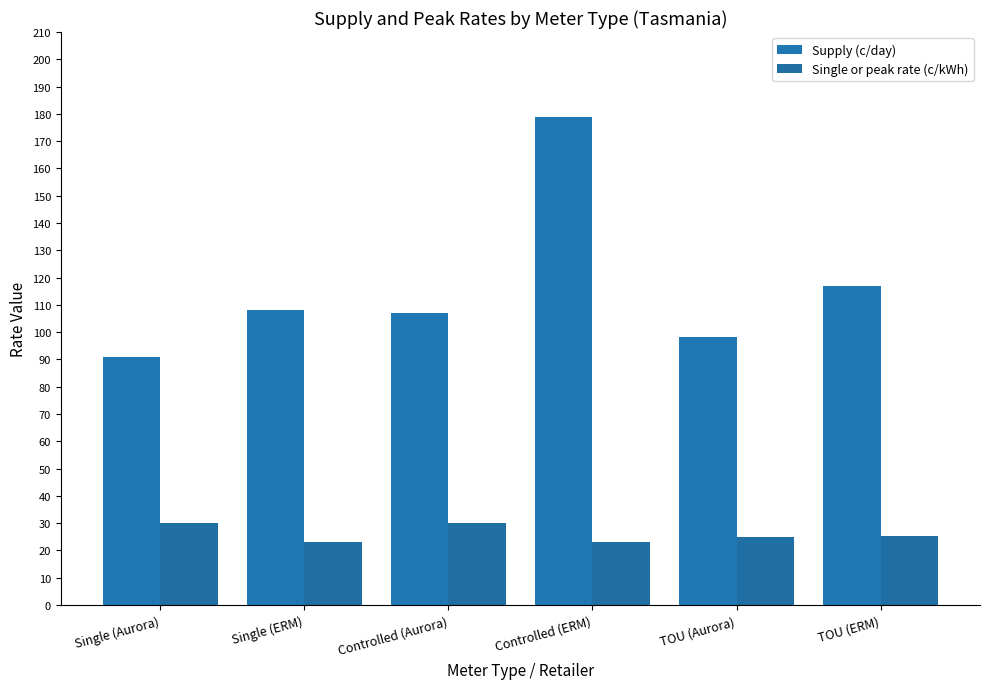

What is the difference between the maximum and minimum values in the Supply (c/day) series?

88.2